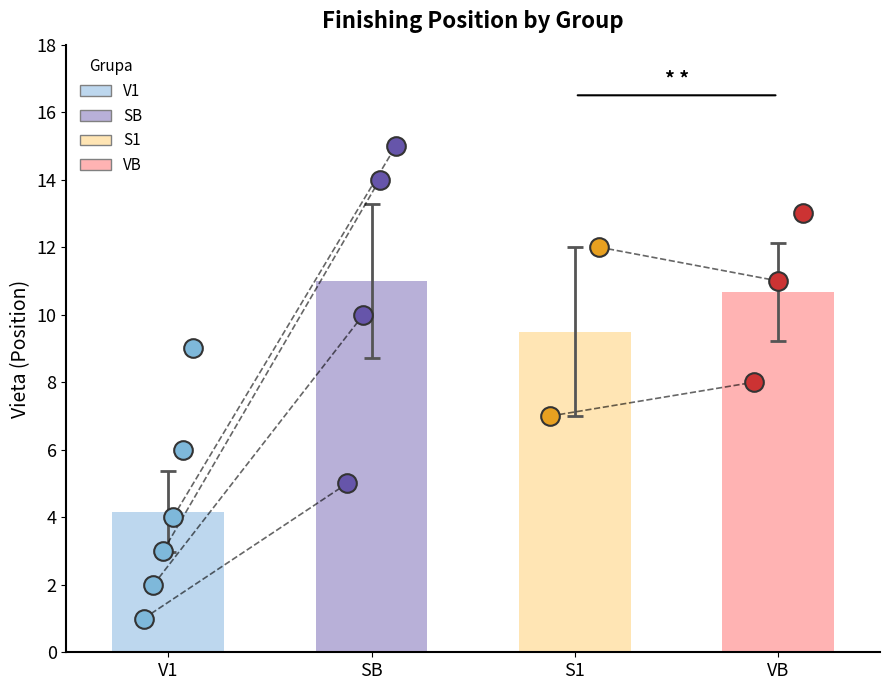

Approximately how many times larger is the value at SB compared to S1?

1.2